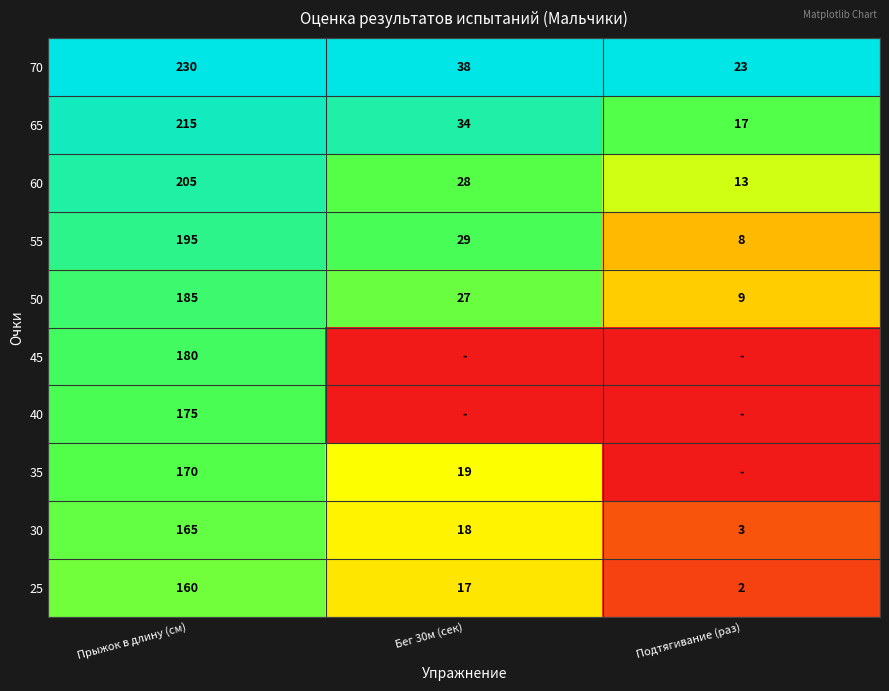

True or false: 65 has a value of 34 at Бег 30м (сек).

True